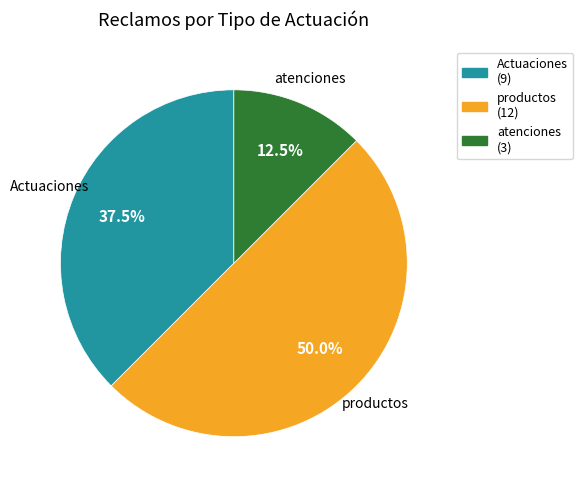

Count the number of slices in the pie.

3